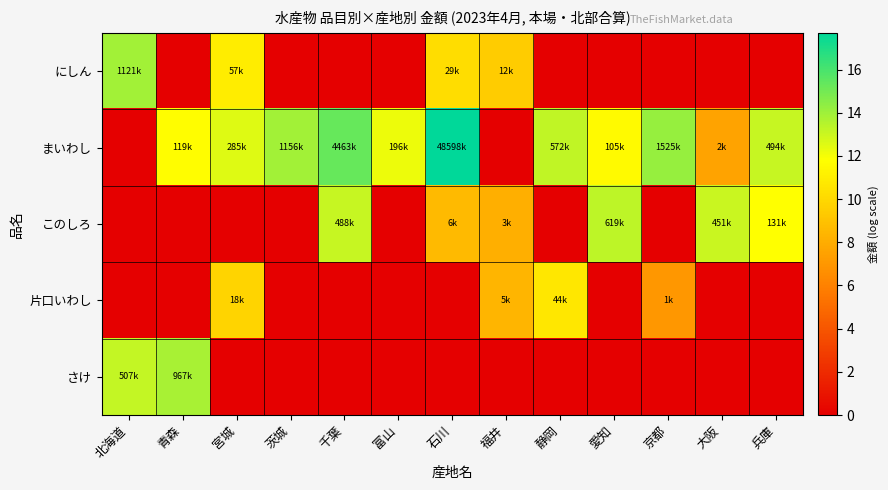

What is the difference between the highest and lowest values at 茨城?

14.0